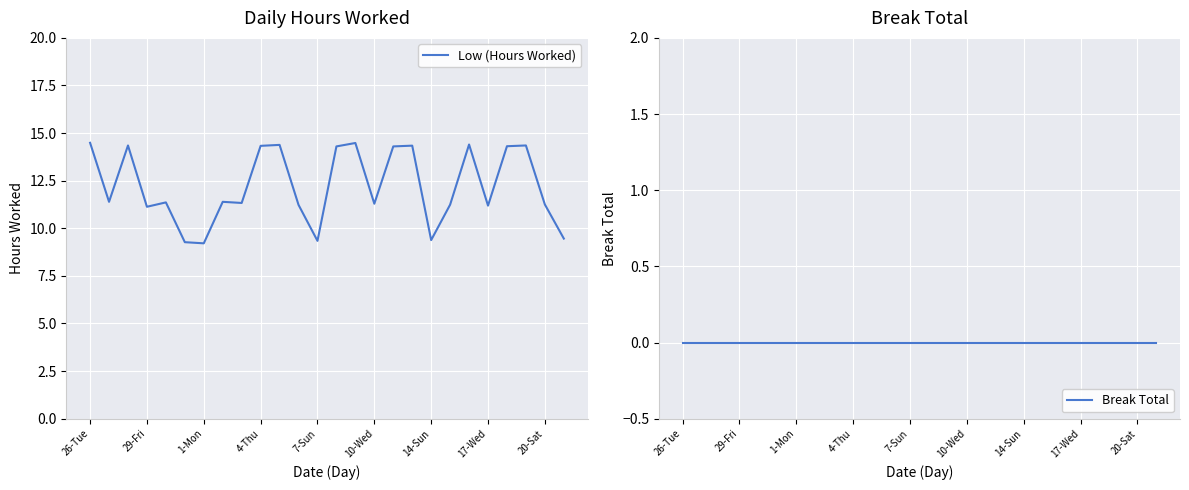

At how many categories does at least one series exceed 12?

11